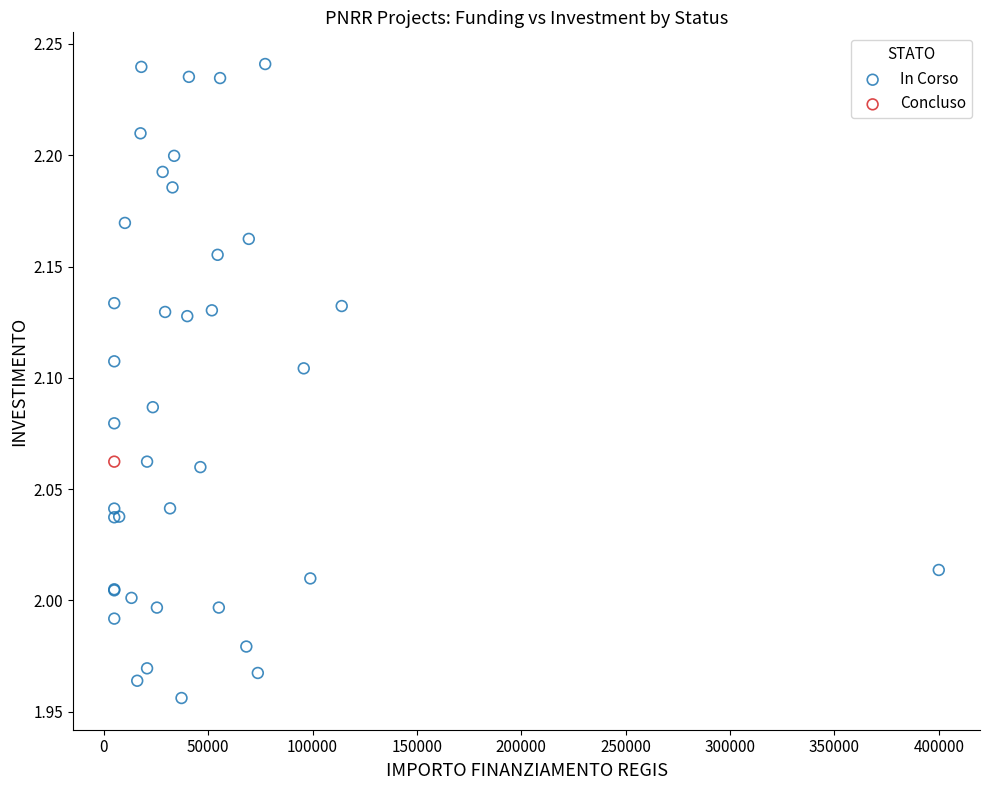

What are all the series names shown in the legend?

In Corso, Concluso